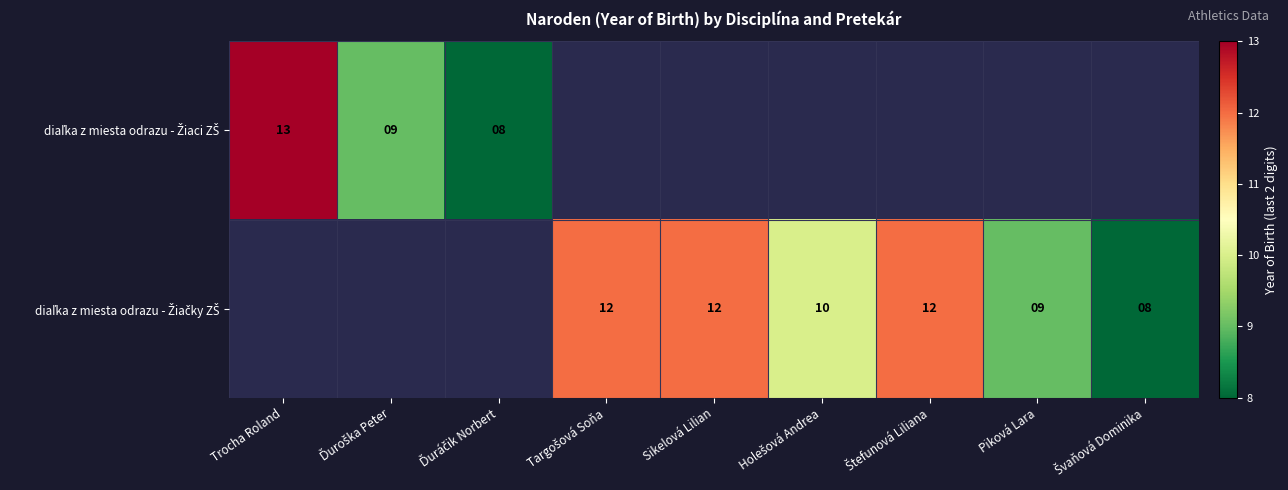

How many positive values does the diaľka z miesta odrazu - Žiaci ZŠ series have?

3